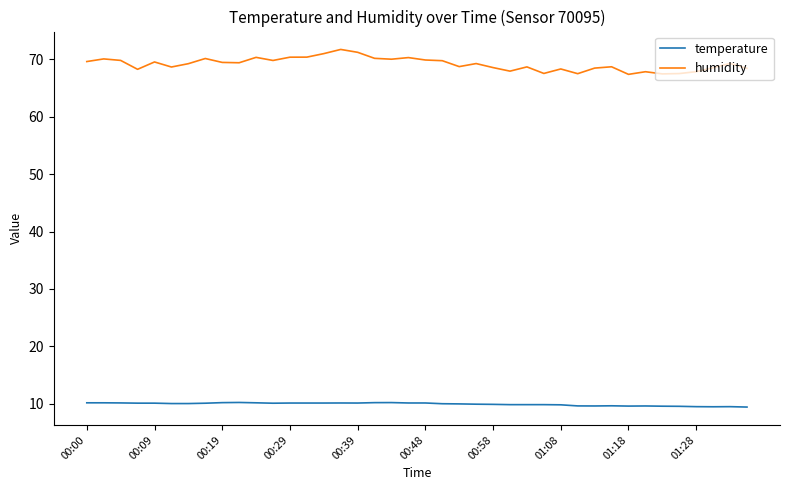

What is the minimum value shown in the chart?

9.4